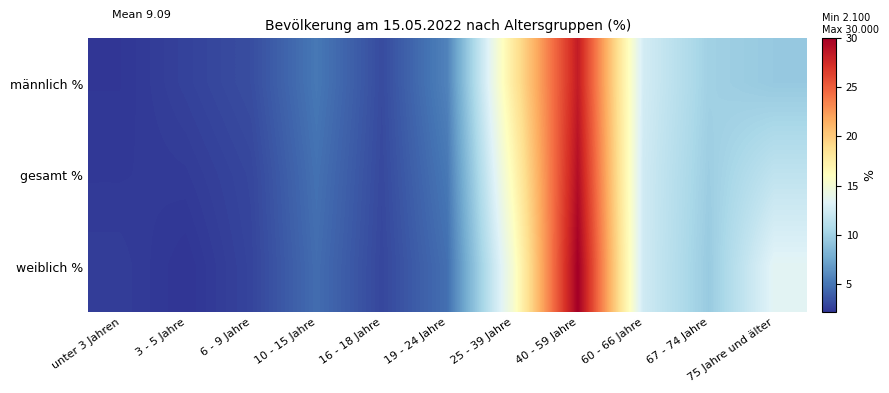

Rank the series by their average value, from lowest to highest.

gesamt %, männlich %, weiblich %